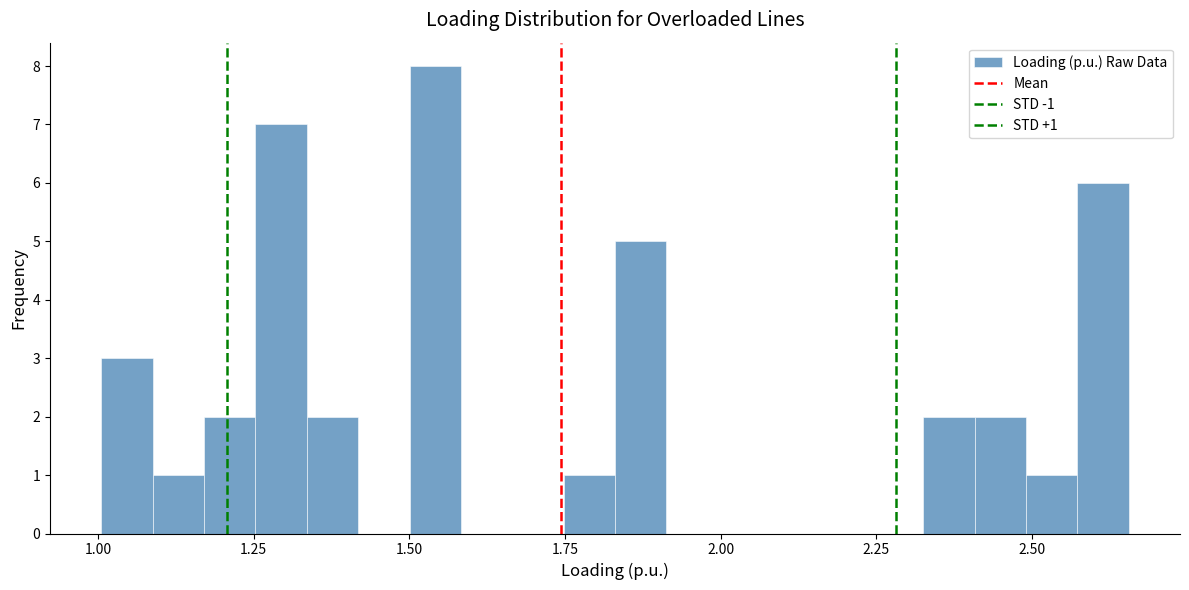

Read against the x-axis, roughly where is the centre of the tallest bar?

1.55